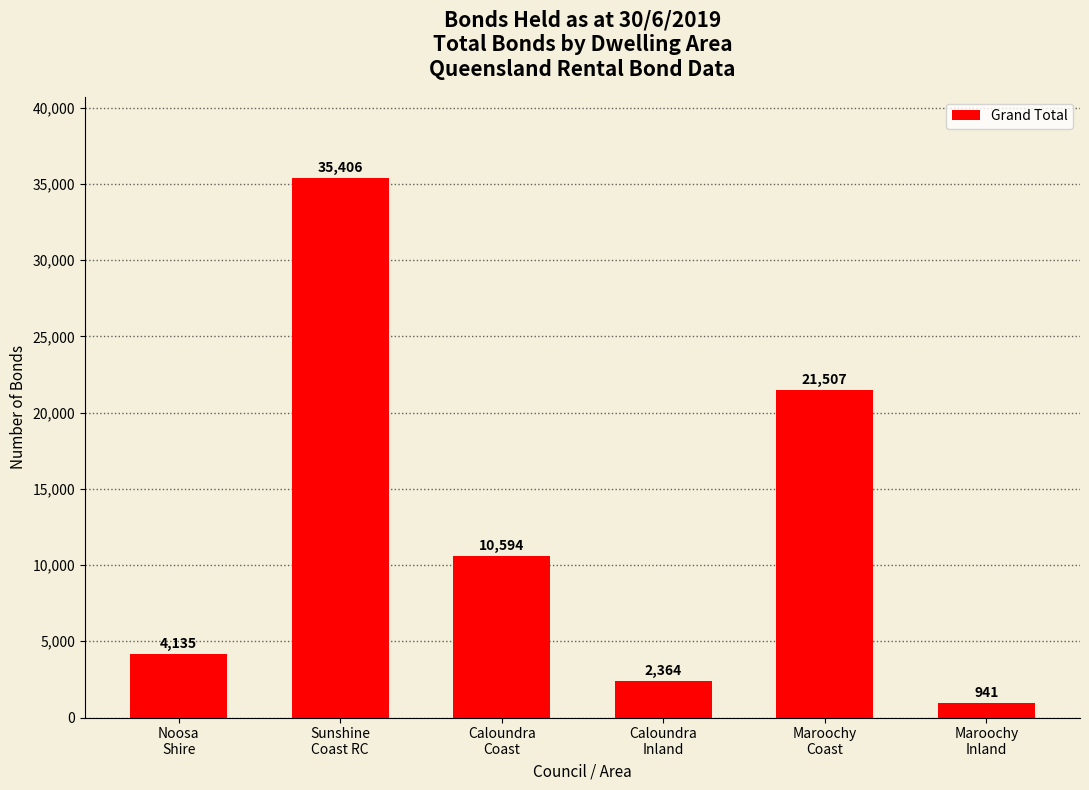

What is the greatest value displayed?

35406